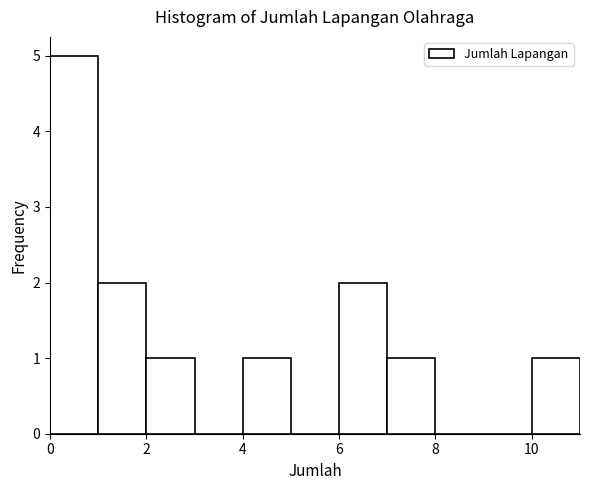

Which range on the x-axis has the tallest bar?

0 to 1